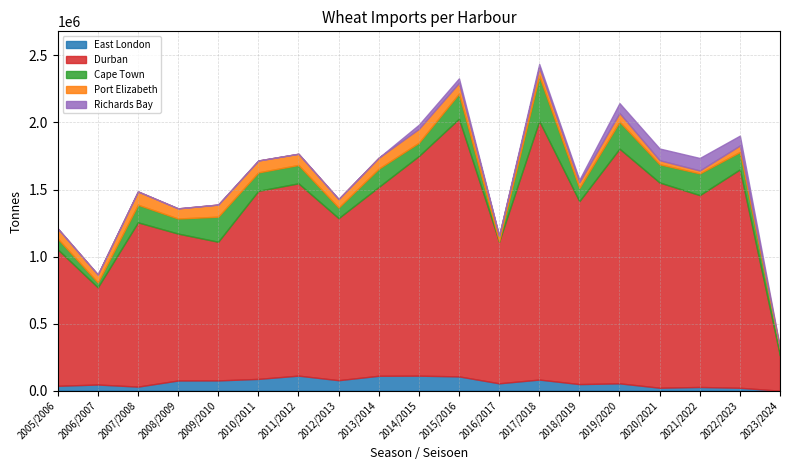

List the labels in order of Port Elizabeth value, smallest first.

2023/2024, 2021/2022, 2020/2021, 2016/2017, 2018/2019, 2022/2023, 2006/2007, 2017/2018, 2012/2013, 2019/2020, 2008/2009, 2005/2006, 2015/2016, 2013/2014, 2011/2012, 2010/2011, 2009/2010, 2007/2008, 2014/2015